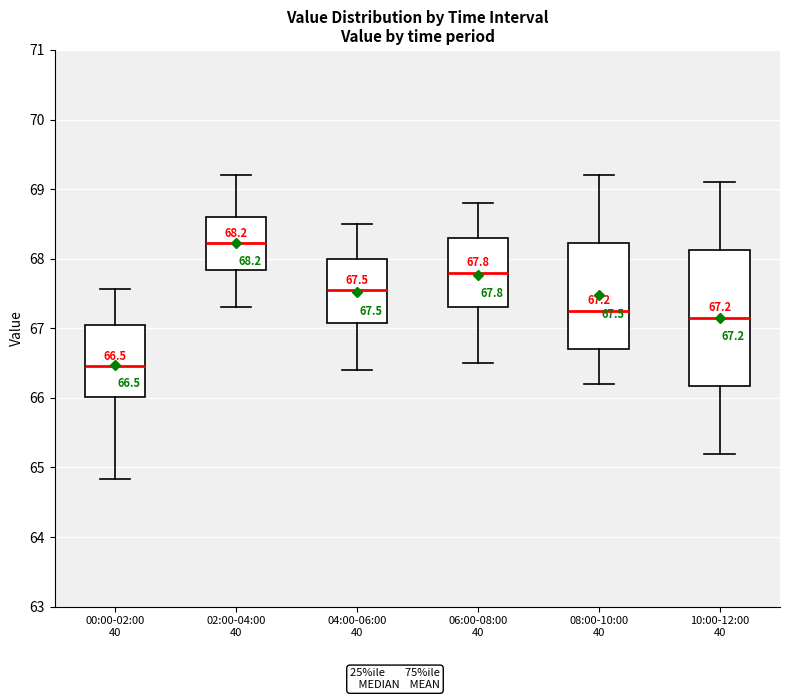

Which box has the lowest median line?

00:00-02:00 40